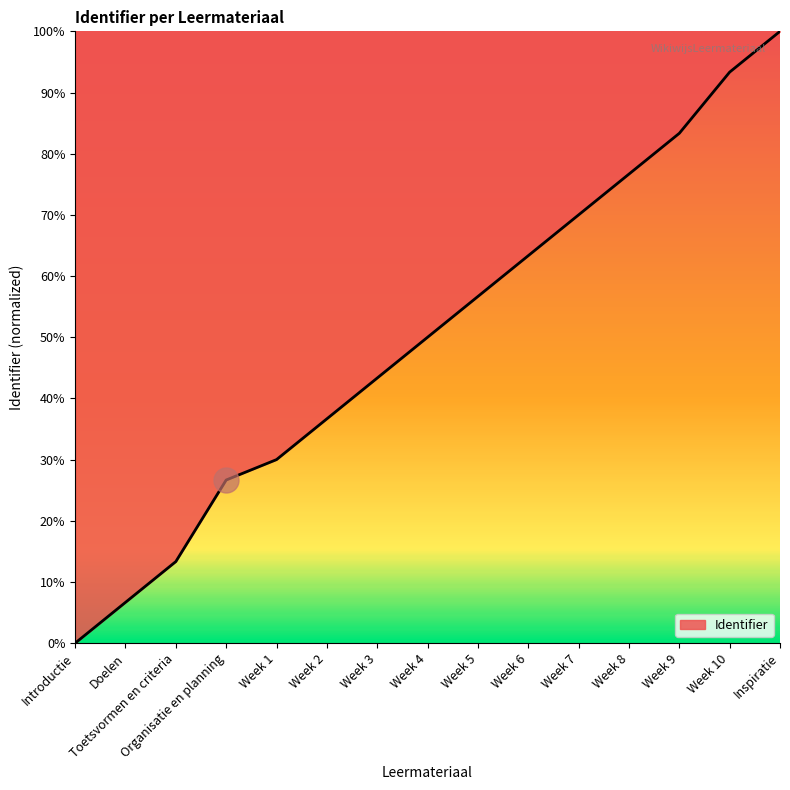

How many values are above zero?

14